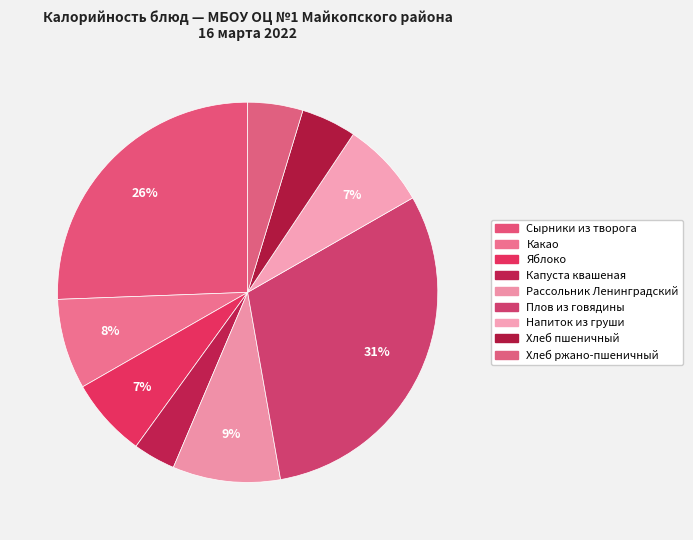

Count the number of slices in the pie.

9